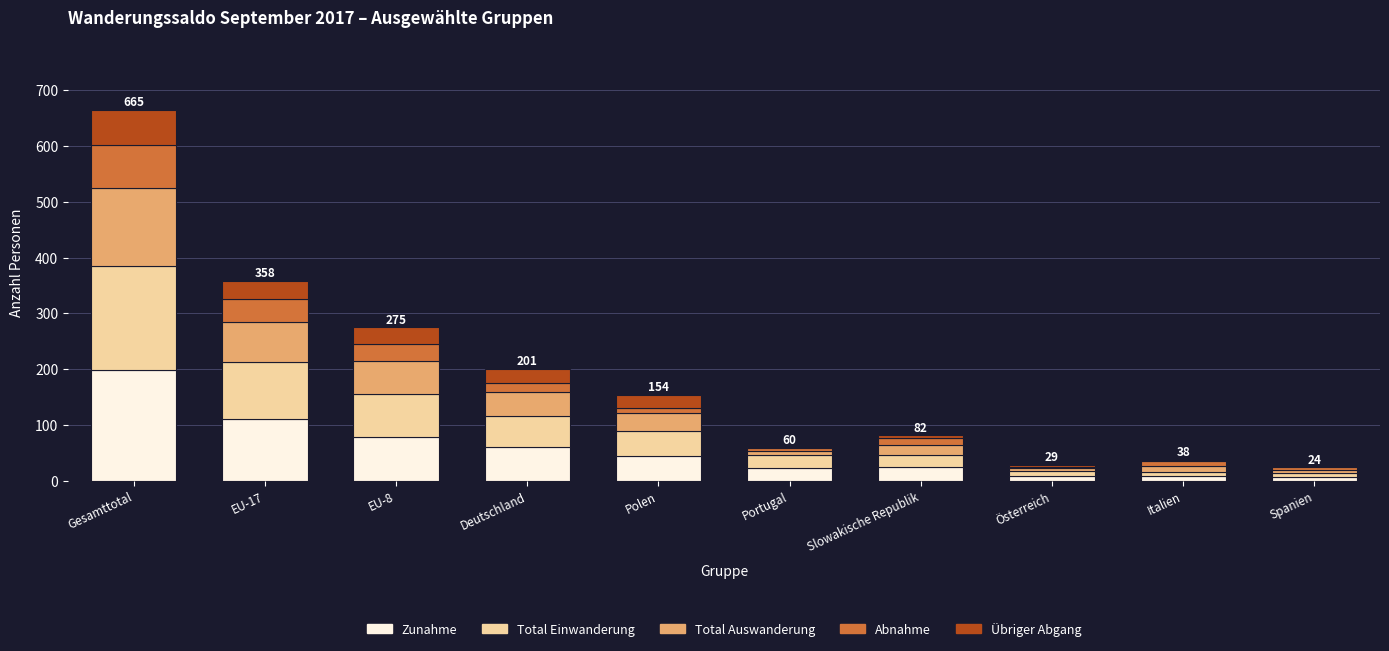

At which category is the sum across all series the highest?

Gesamttotal